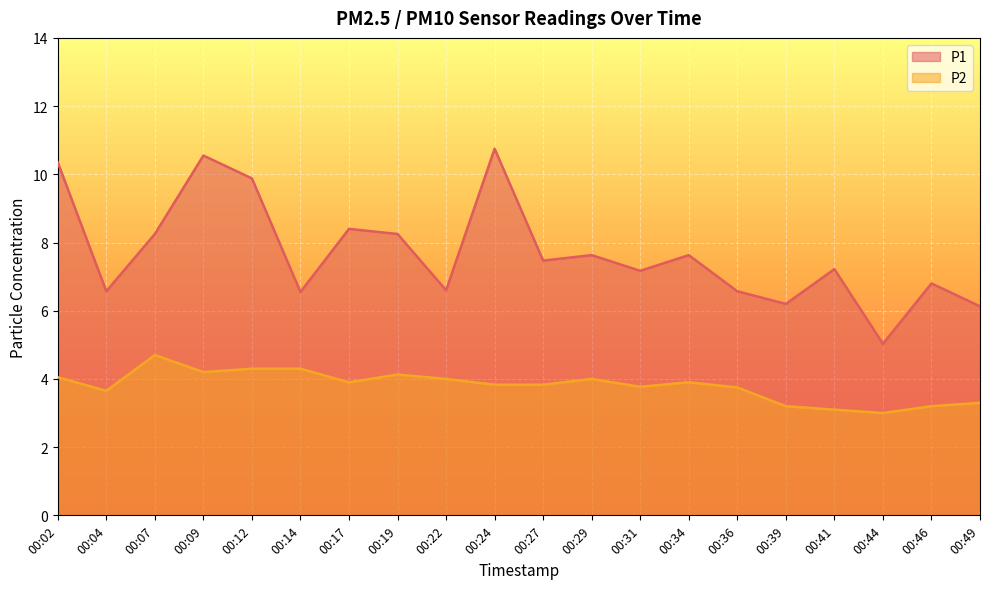

The P2 series shows 2.7 at 00:22. True or false?

False